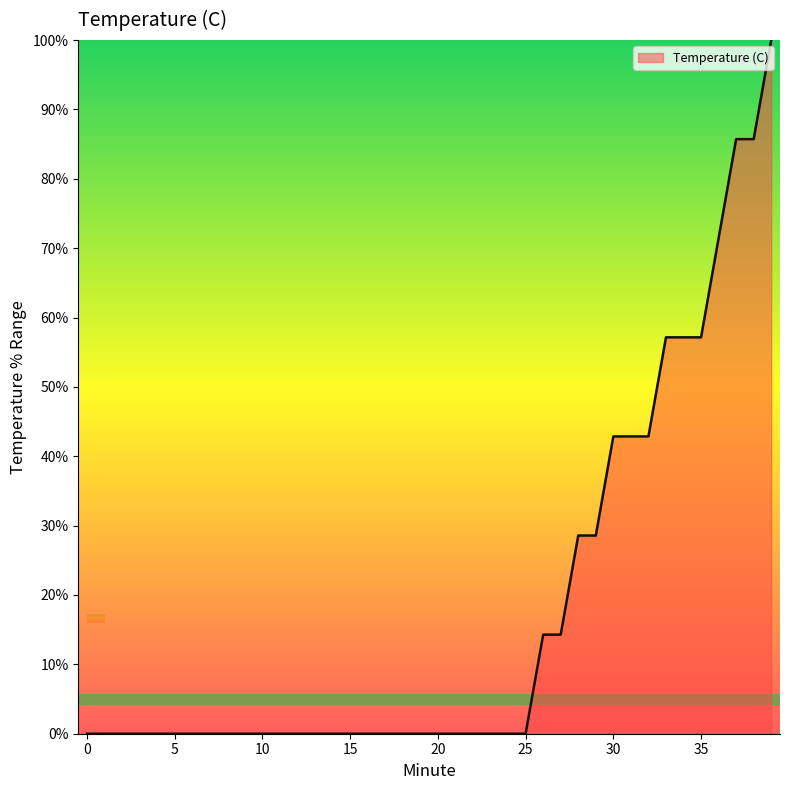

Does the chart display data point markers on the line(s)?

No